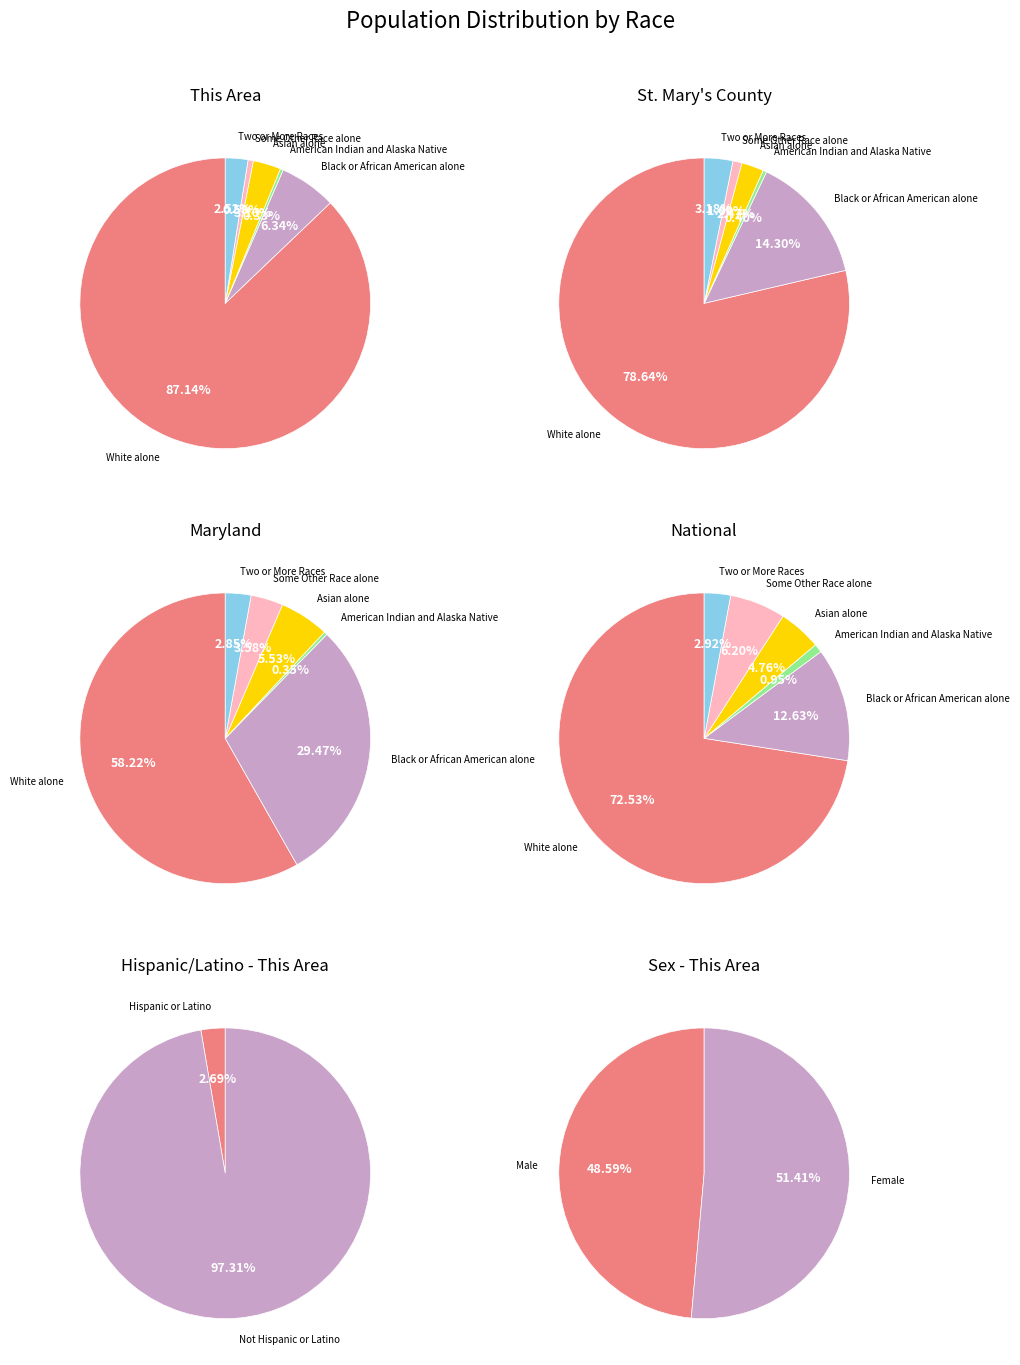

Is it true that Two or More Races is 3% of the pie?

True